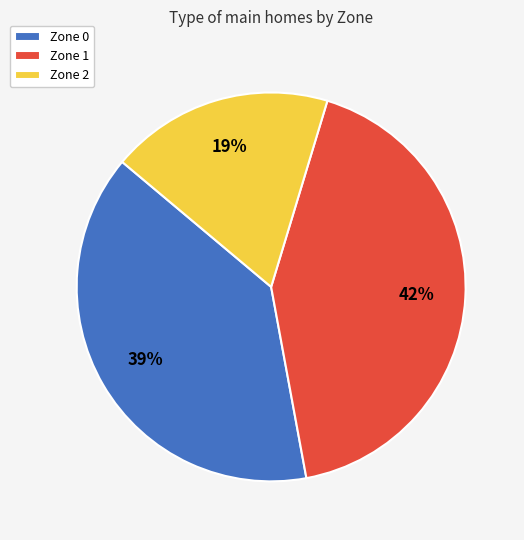

Rank the categories by value from highest to lowest.

Zone 1, Zone 0, Zone 2